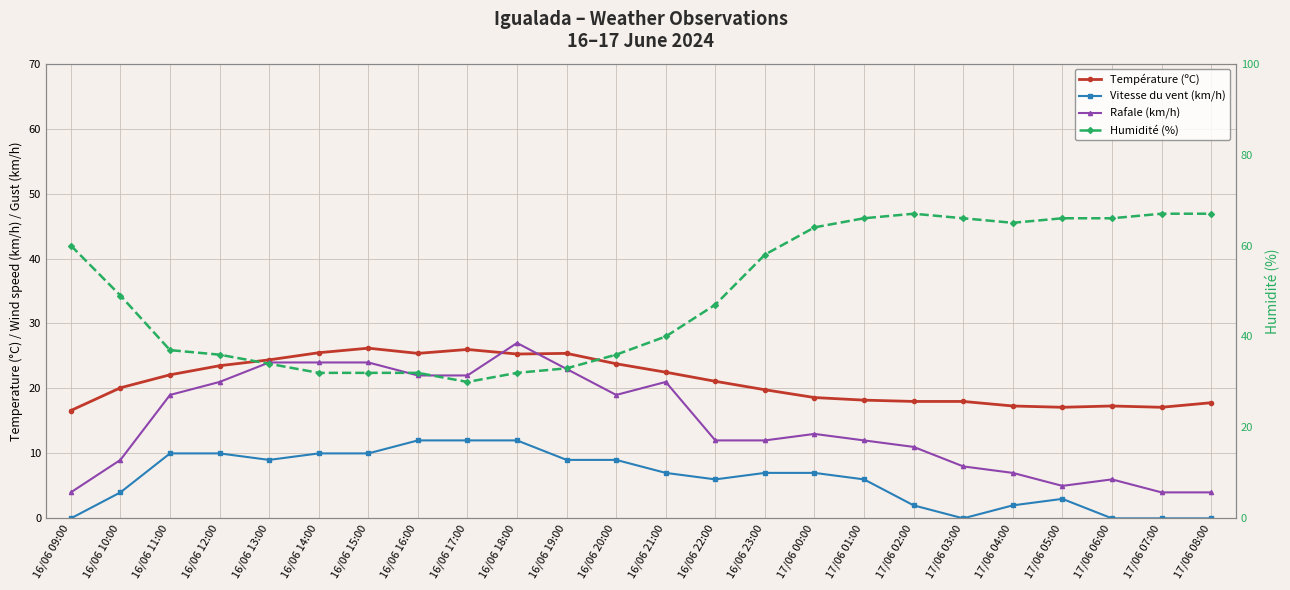

Reading right to left, extract all data points from this chart.

Température (ºC): 17.8	17.1	17.3	17.1	17.3	18.0	18.0	18.2	18.6	19.8	21.1	22.5	23.8	25.4	25.3	26.0	25.4	26.2	25.5	24.4	23.5	22.1	20.1	16.6
Vitesse du vent (km/h): 0.0	0.0	0.0	3.0	2.0	0.0	2.0	6.0	7.0	7.0	6.0	7.0	9.0	9.0	12.0	12.0	12.0	10.0	10.0	9.0	10.0	10.0	4.0	0.0
Rafale (km/h): 4.0	4.0	6.0	5.0	7.0	8.0	11.0	12.0	13.0	12.0	12.0	21.0	19.0	23.0	27.0	22.0	22.0	24.0	24.0	24.0	21.0	19.0	9.0	4.0
Humidité (%): 67.0	67.0	66.0	66.0	65.0	66.0	67.0	66.0	64.0	58.0	47.0	40.0	36.0	33.0	32.0	30.0	32.0	32.0	32.0	34.0	36.0	37.0	49.0	60.0